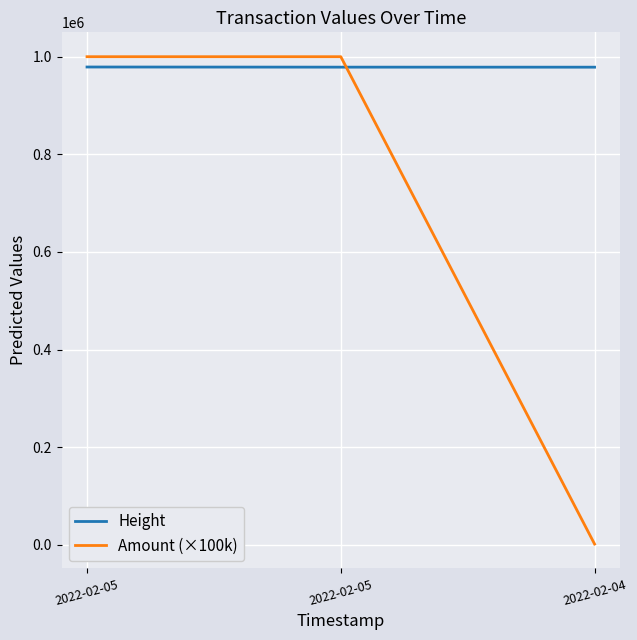

Is it true that Amount (×100k) equals 589 at 2022-02-04?

False